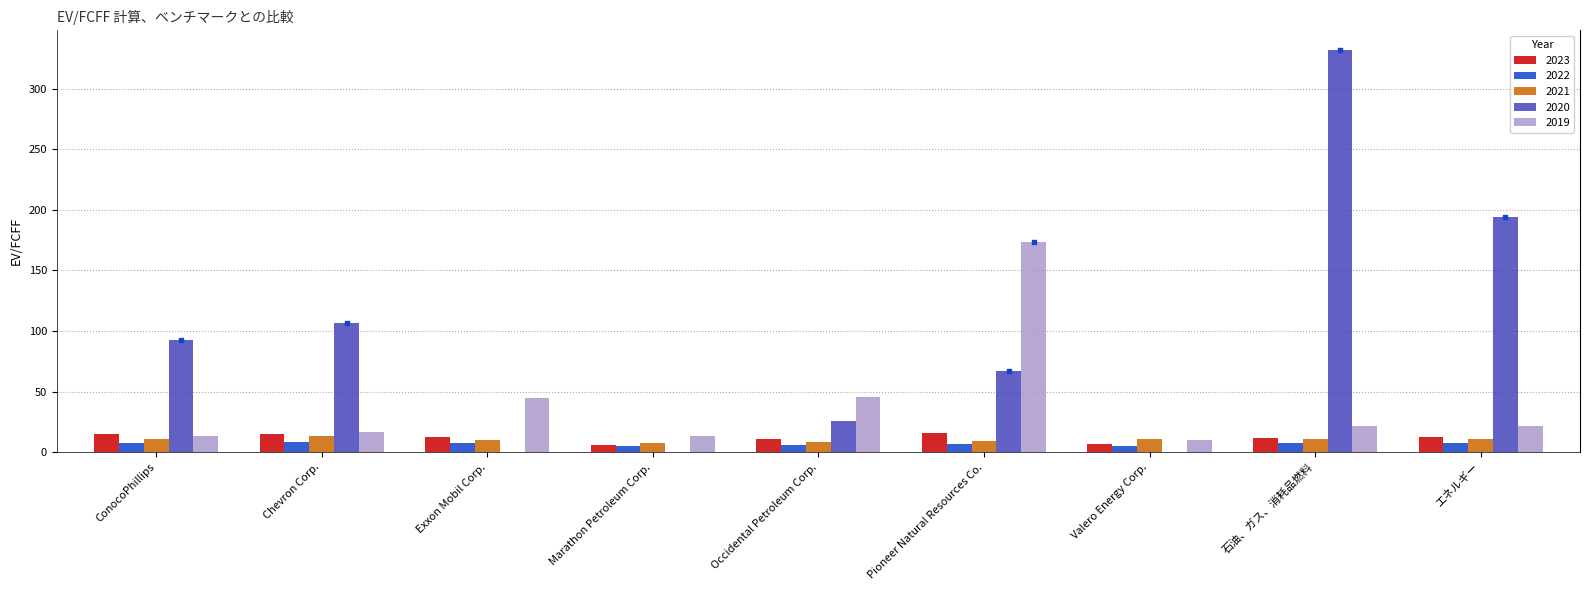

Is the value of 2022 at ConocoPhillips greater than the value of 2020 at Exxon Mobil Corp.?

Yes